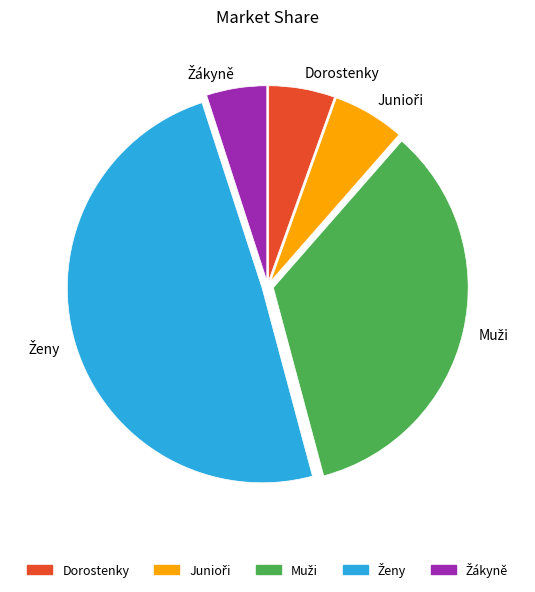

True or false: Dorostenky accounts for 1% of the total.

False